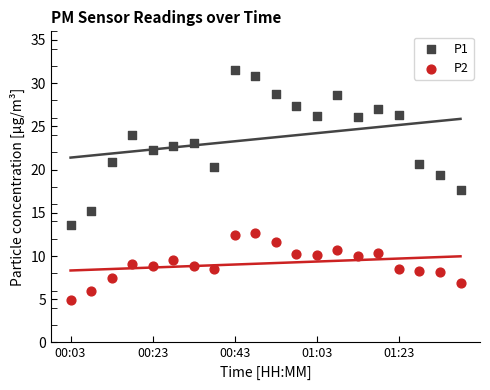

Across all series, what Y value is closest to 18?

17.6